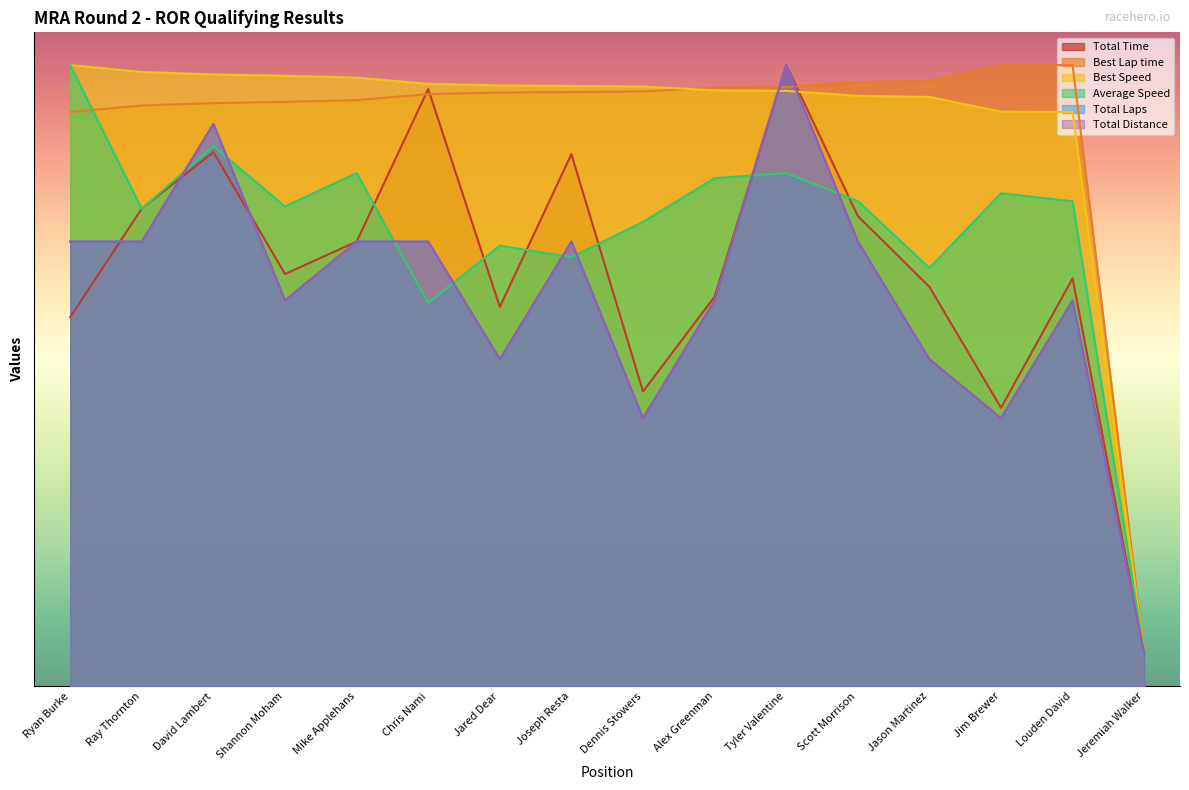

What is the value of the Best Lap time point at the 11th from the left?

91.6